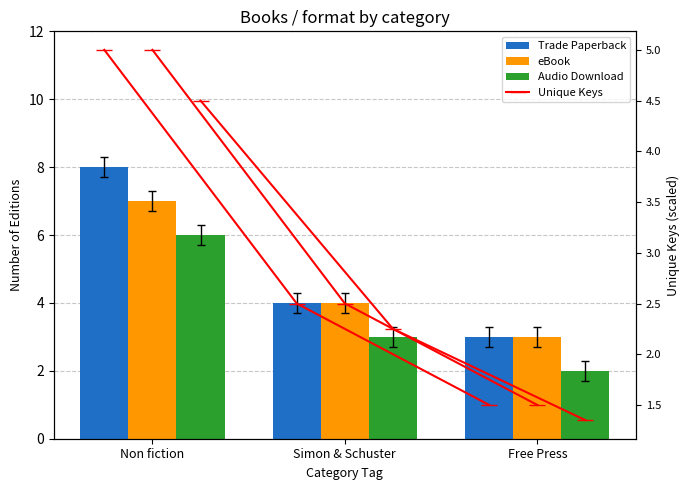

Where does the Audio Download series first go above 3?

Non fiction